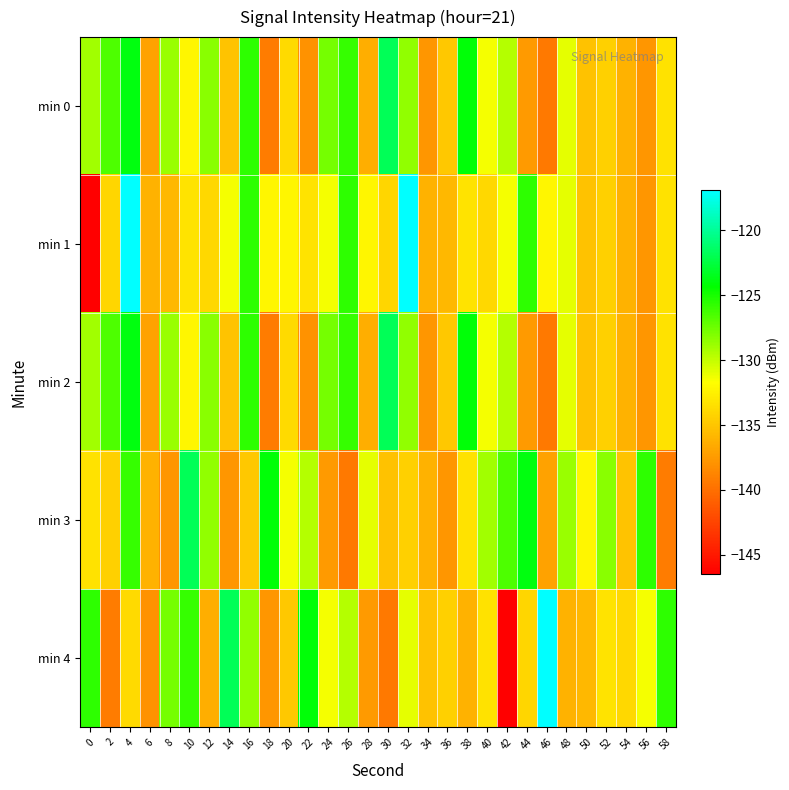

Between 10 and 58, which is larger?

10